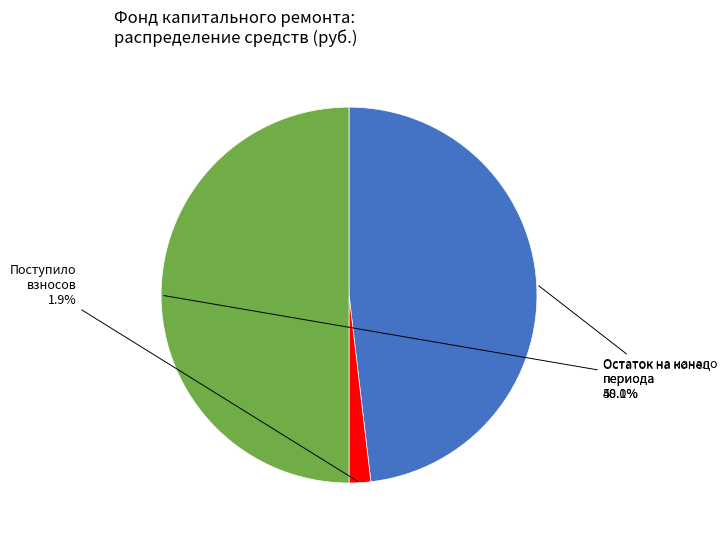

Rank the categories by value from highest to lowest.

Остаток на конец периода, Остаток на начало периода, Поступило взносов